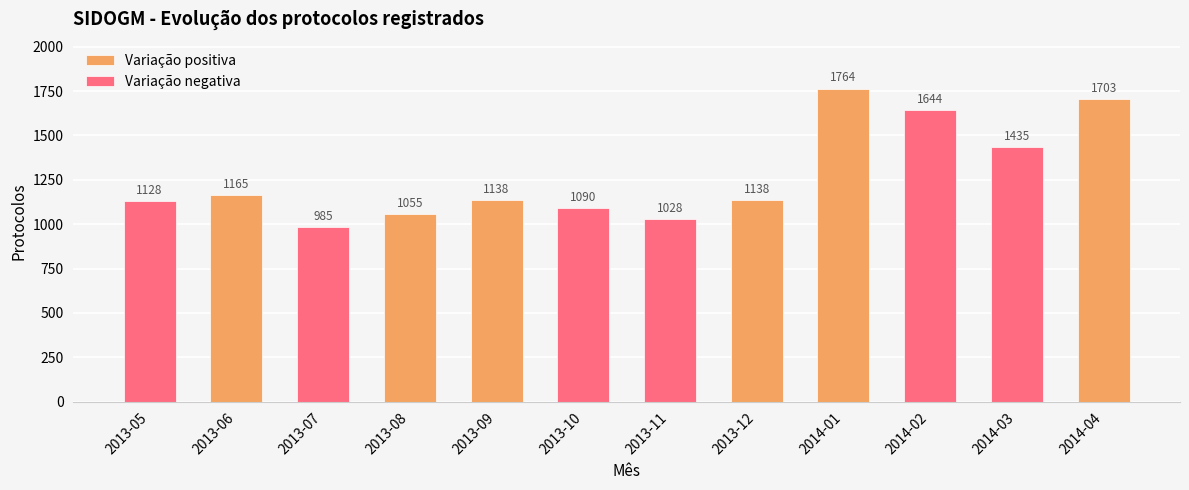

Is it true that Variação positiva equals 1764 at 2014-01?

True